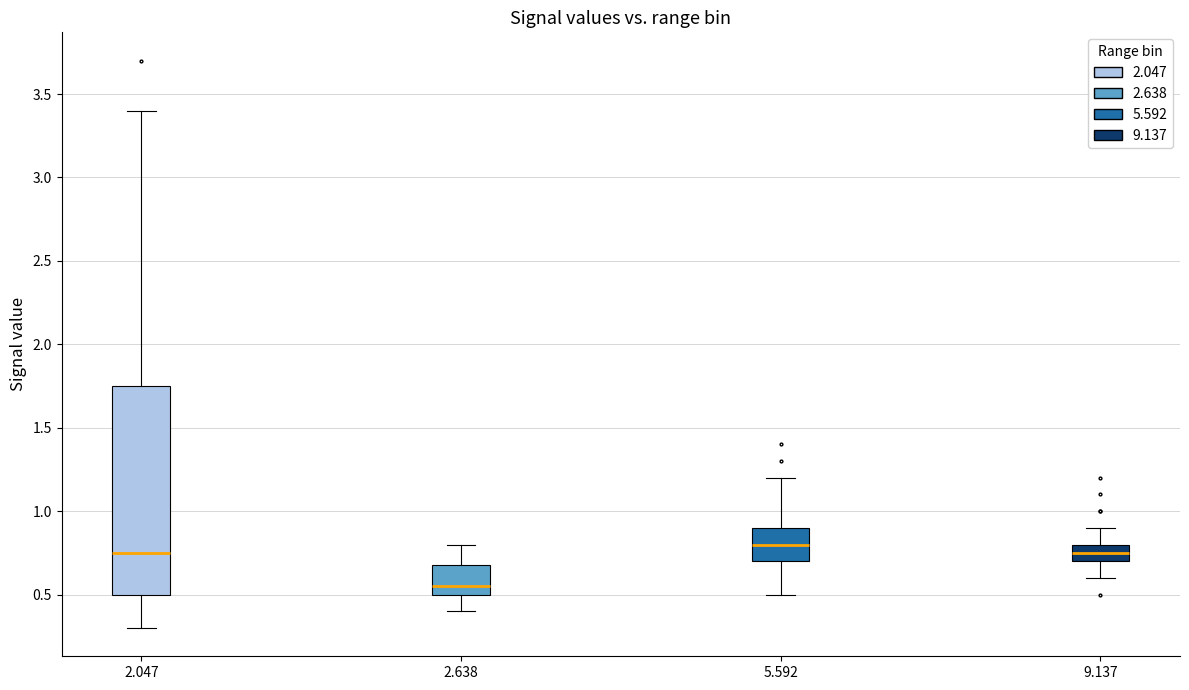

Reading left to right, transcribe this box plot: for each box, give where its median line is, the range the box spans, and where its two whiskers end, as read against the y-axis. The values are not printed on the chart, so give them approximately, as read against the axis.

2.047: median 0.75, box 0.50 to 1.75, whiskers 0.30 to 3.40
2.638: median 0.55, box 0.50 to 0.70, whiskers 0.40 to 0.80
5.592: median 0.80, box 0.70 to 0.90, whiskers 0.50 to 1.20
9.137: median 0.75, box 0.70 to 0.80, whiskers 0.60 to 0.90